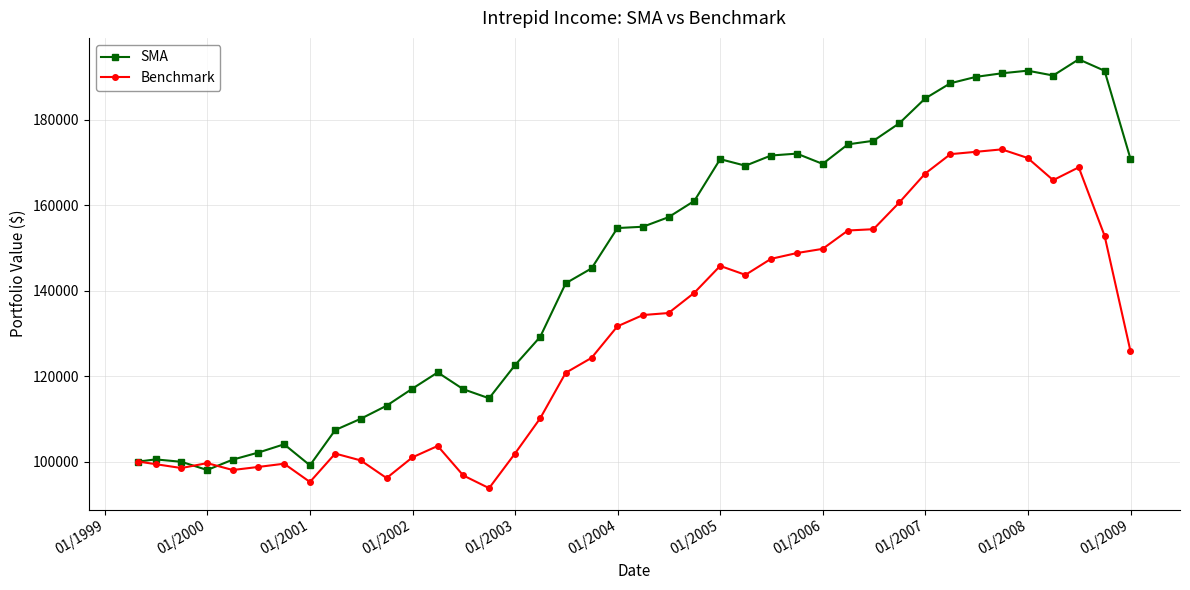

Which series has the widest spread of values?

SMA